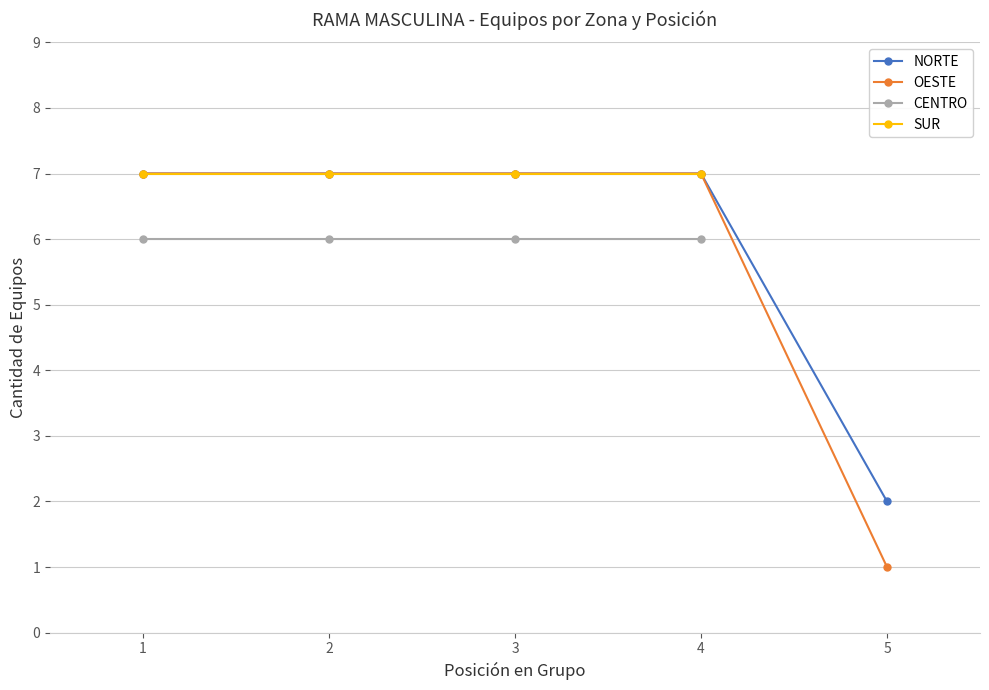

What is the value of the NORTE point at the 5th from the left?

2